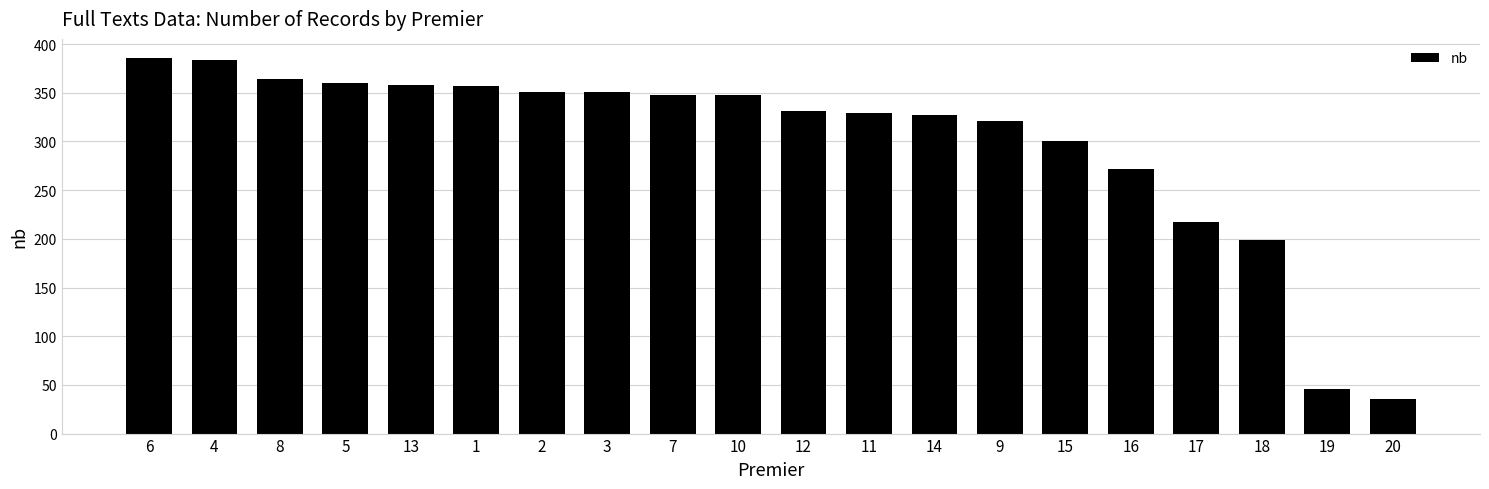

What is the change in value from 15 to 16?

-28